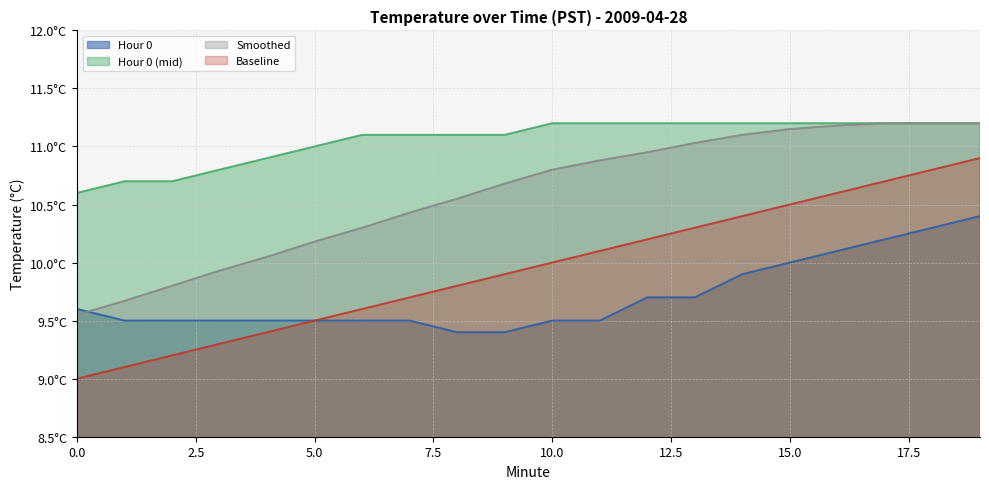

What is the greatest value displayed?

11.2